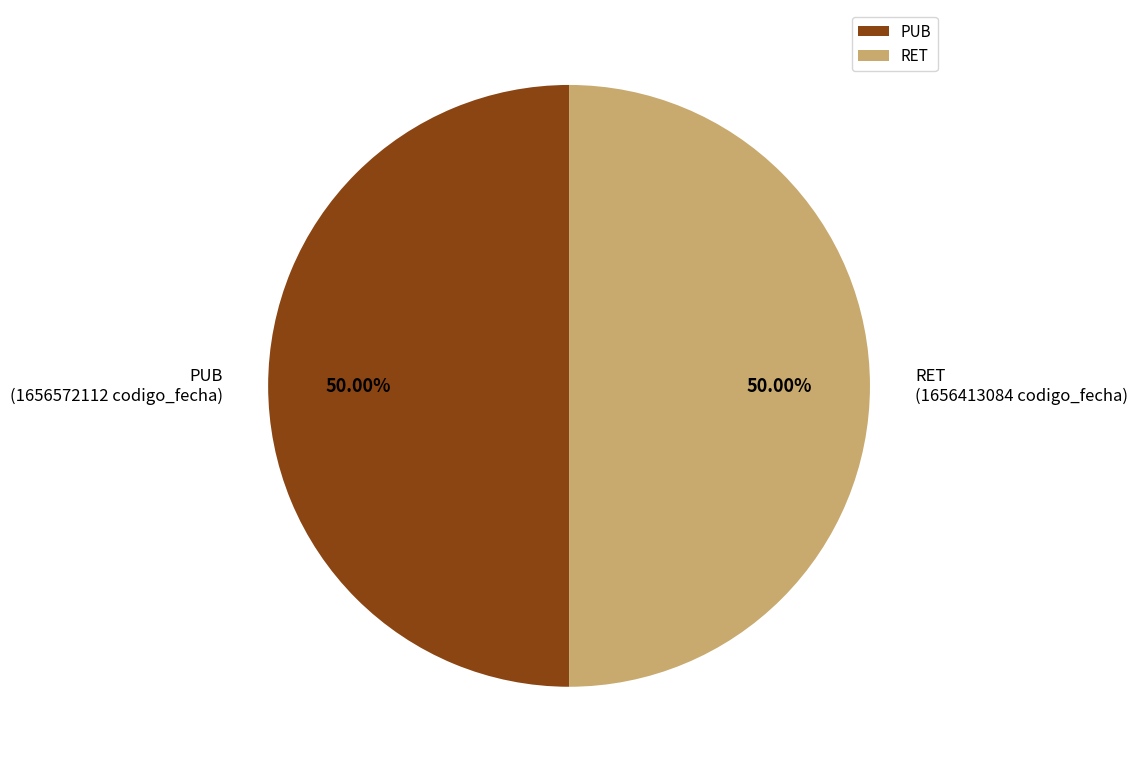

Is the sum of RET and PUB greater than half?

Yes